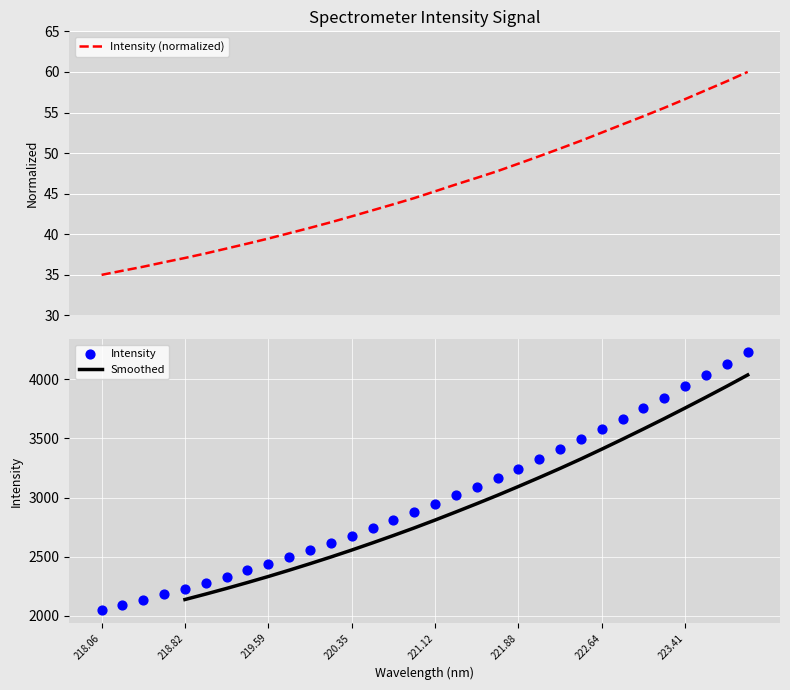

What is the minimum value for Intensity (normalized)?

35.0